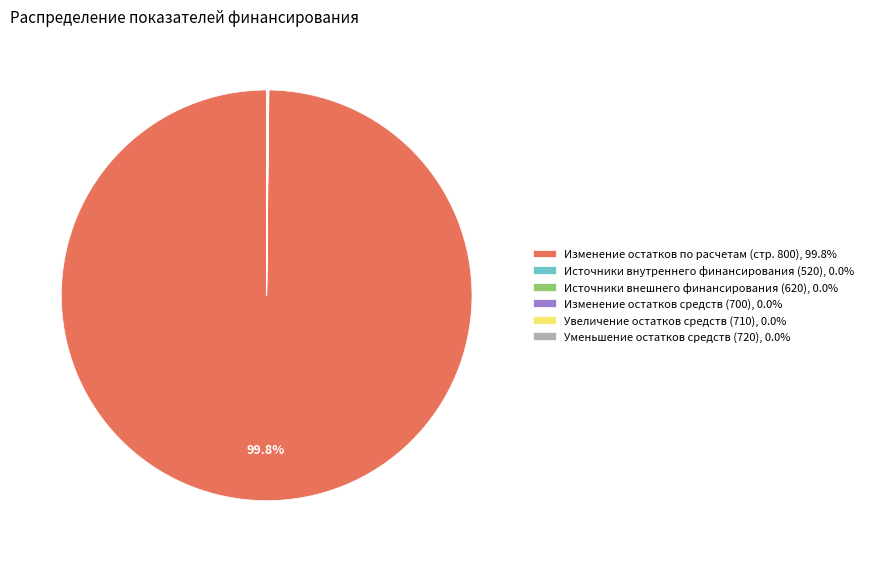

Does any single category account for the majority?

Yes